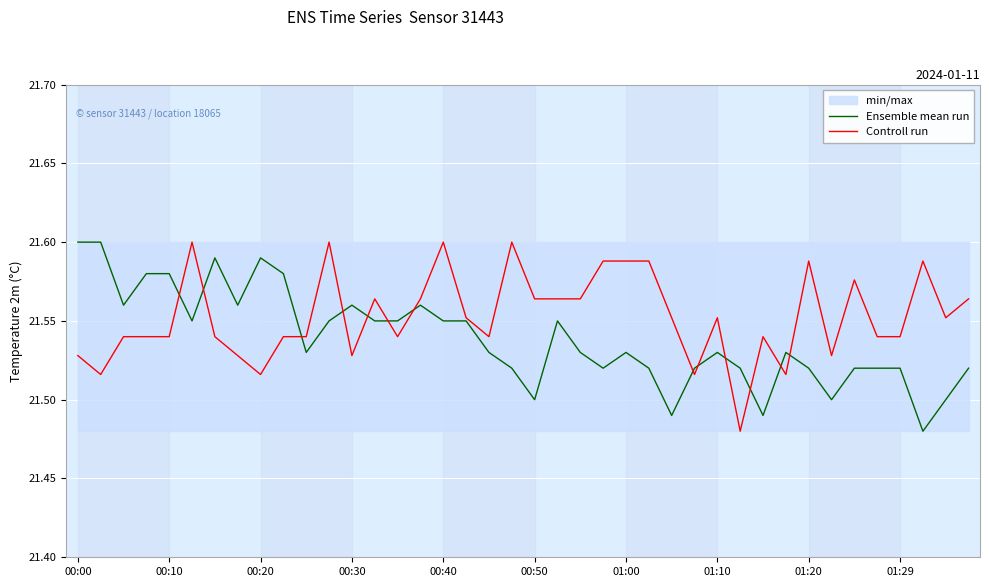

What is the minimum value shown in the chart?

21.5